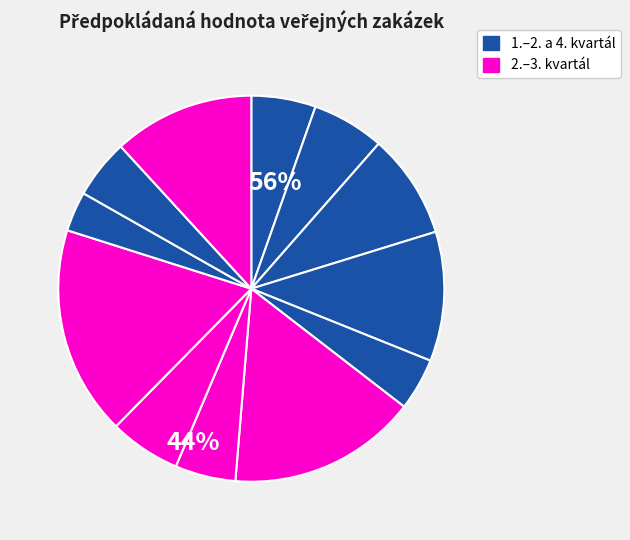

Count the number of slices in the pie.

12